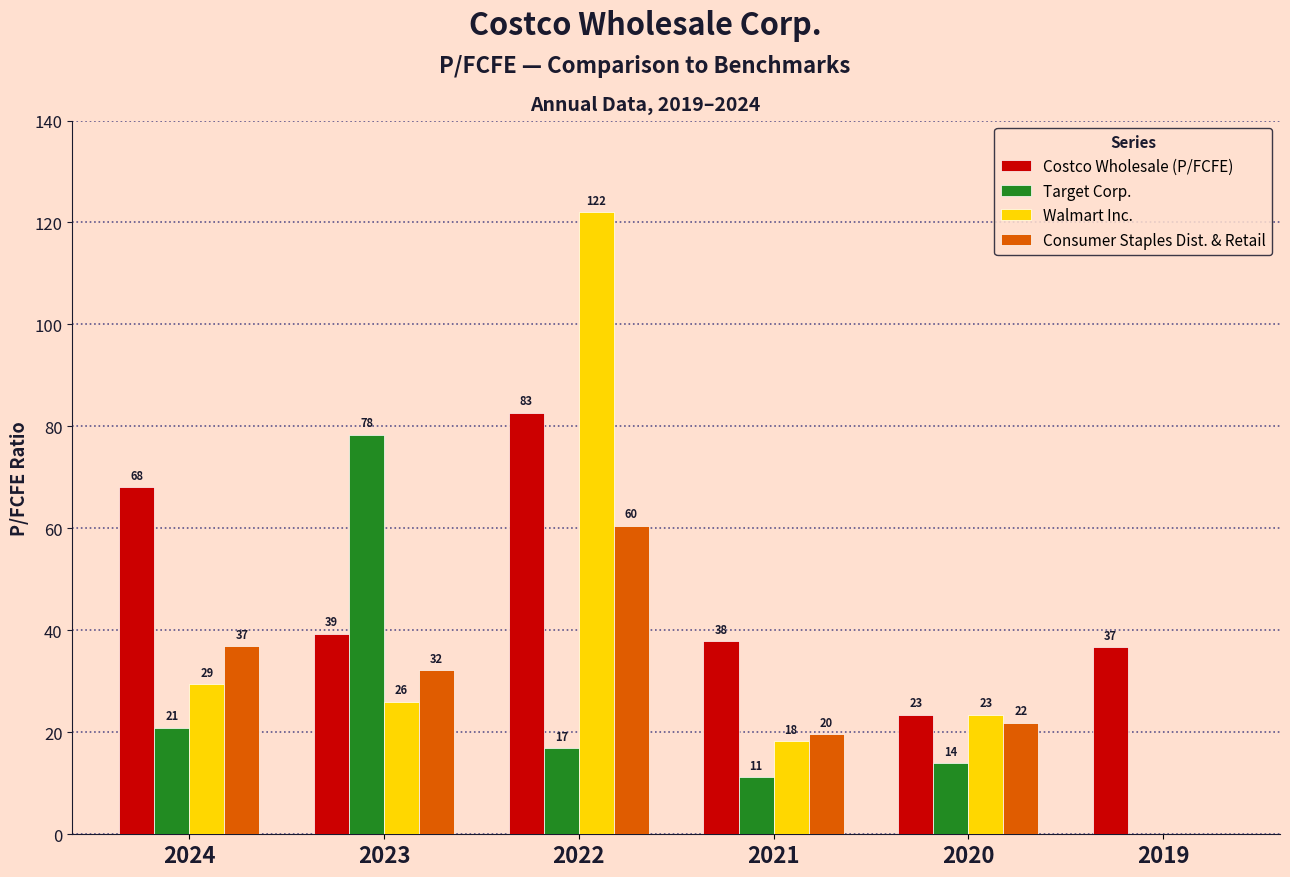

True or false: Consumer Staples Dist. & Retail has a value of 6.5 at 2020.

False